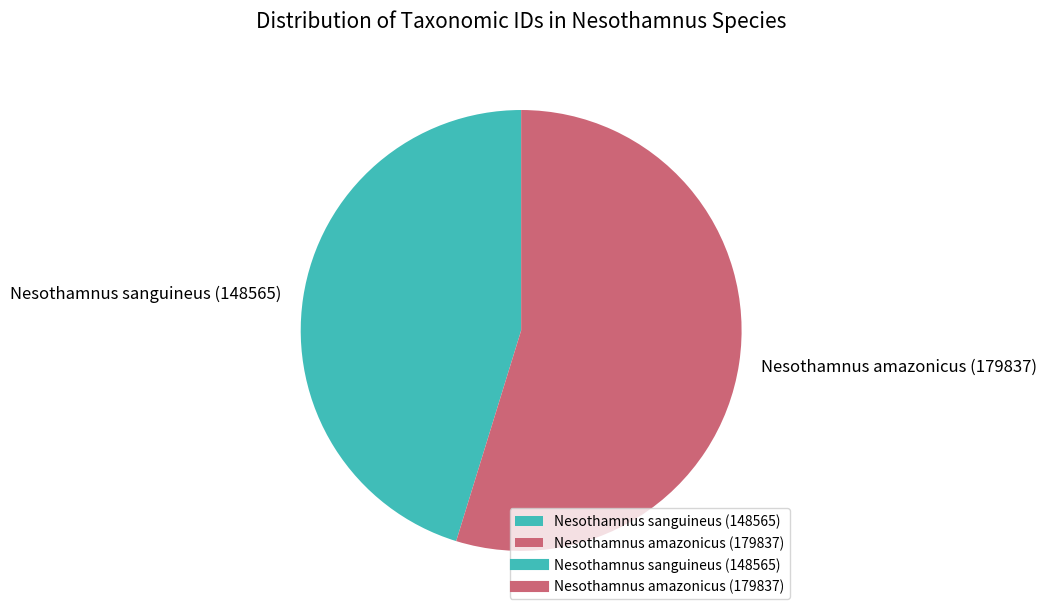

How many segments does this pie chart have?

2